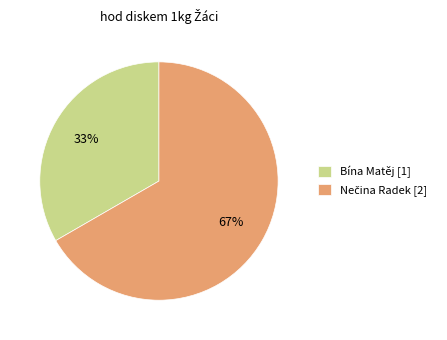

To the nearest percent, what percentage of the pie is Bína Matěj?

33%